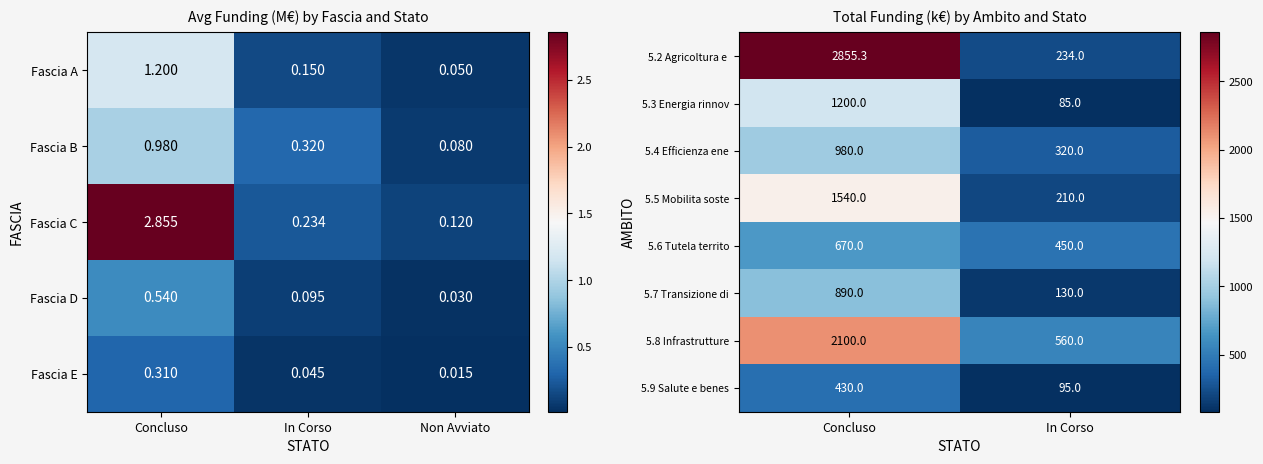

The 5.4 Efficienza ene series shows 320.0 at In Corso. True or false?

True